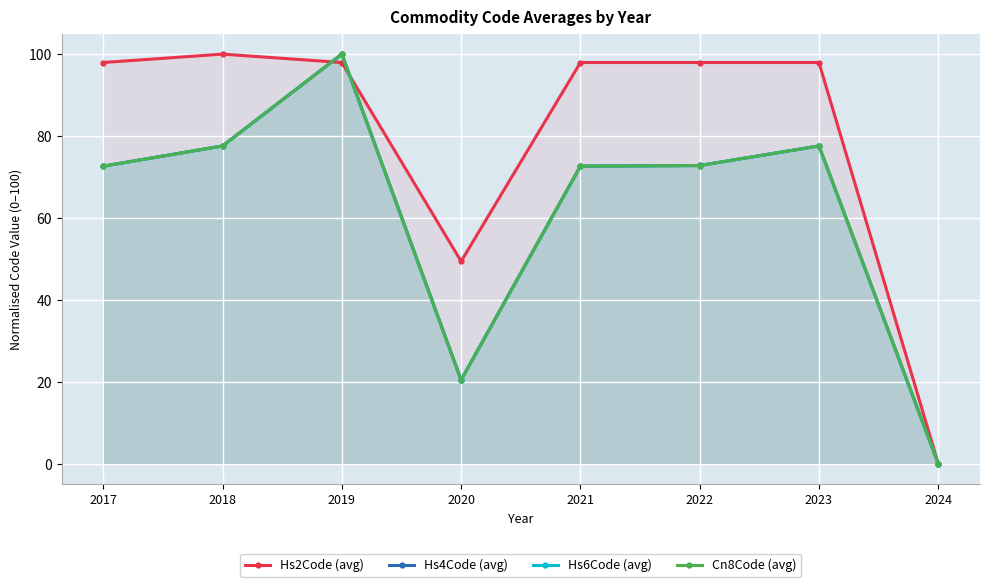

At how many categories does at least one series exceed 56?

6